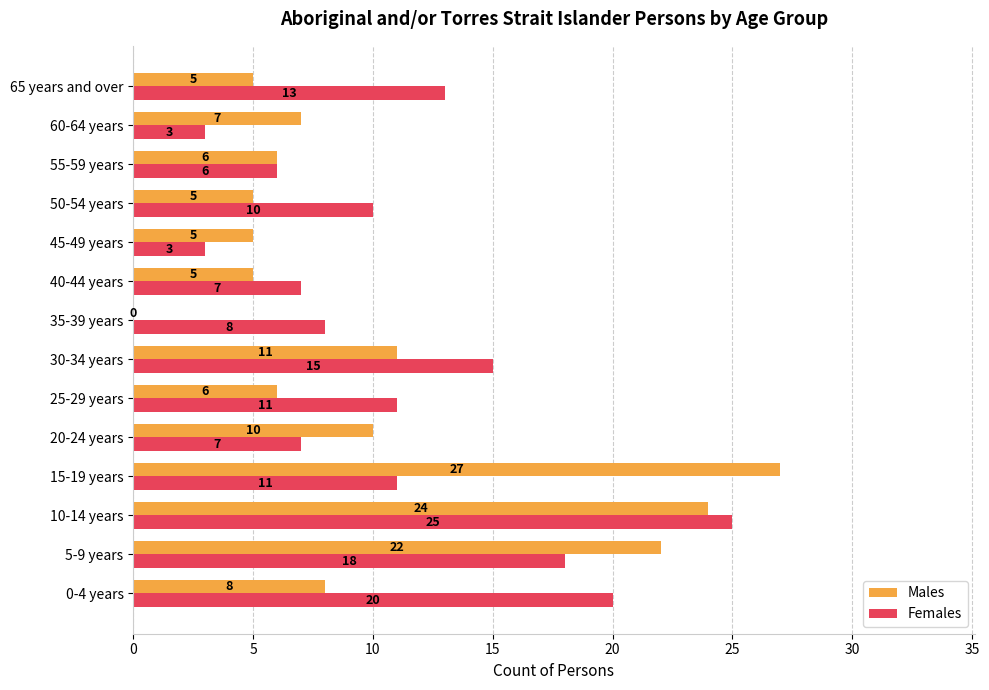

Is the value of Males at 0-4 years greater than the value of Females at 65 years and over?

No